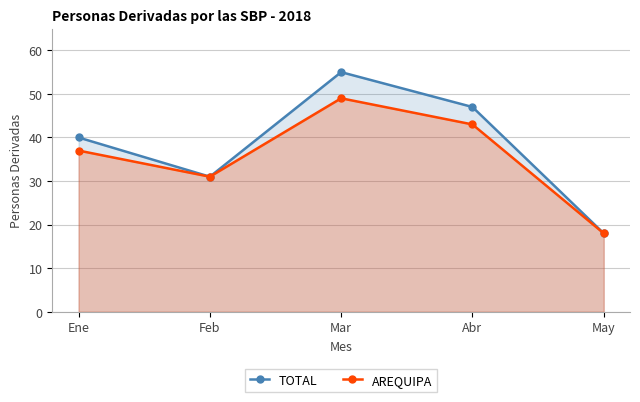

What is the average value of the AREQUIPA series?

36